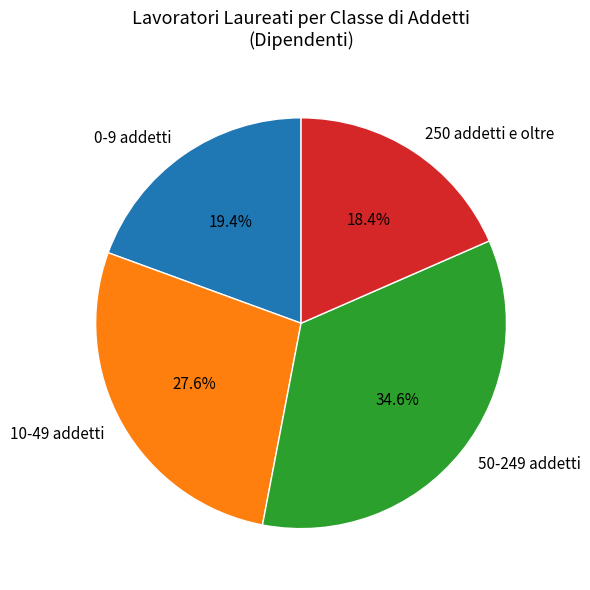

The 10-49 addetti slice represents 39% of the pie. True or false?

False